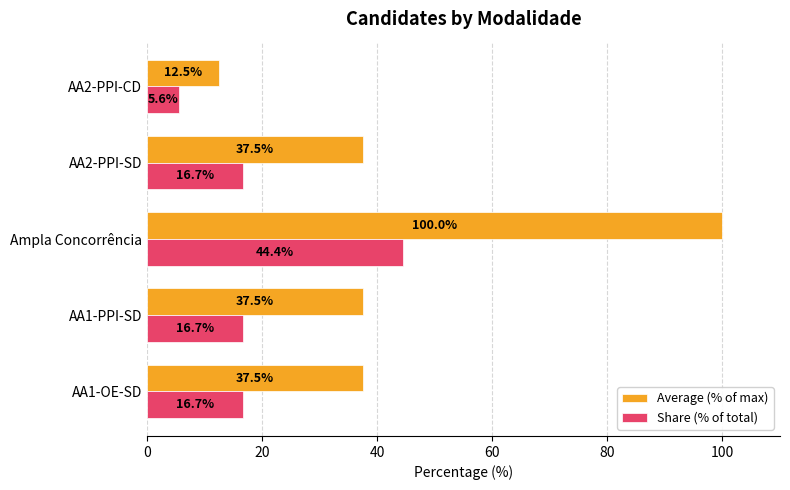

At which category does the chart reach its minimum across all series?

AA2-PPI-CD